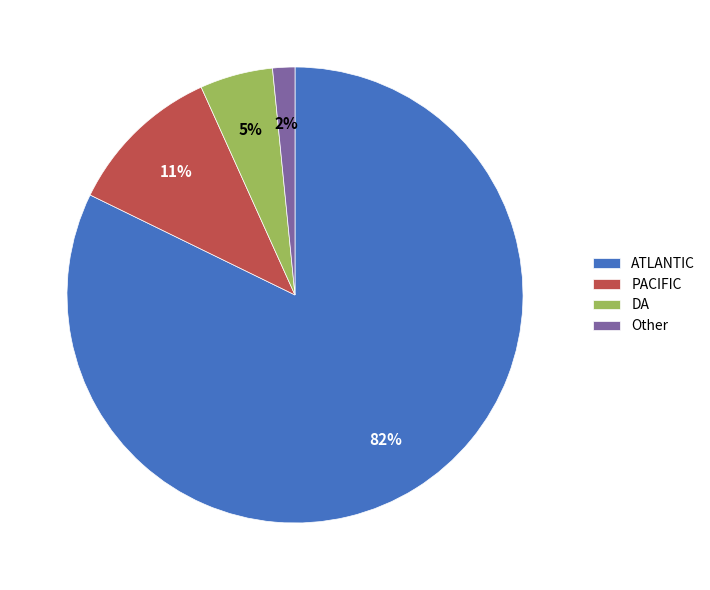

To the nearest percent, what portion does DA represent?

5%